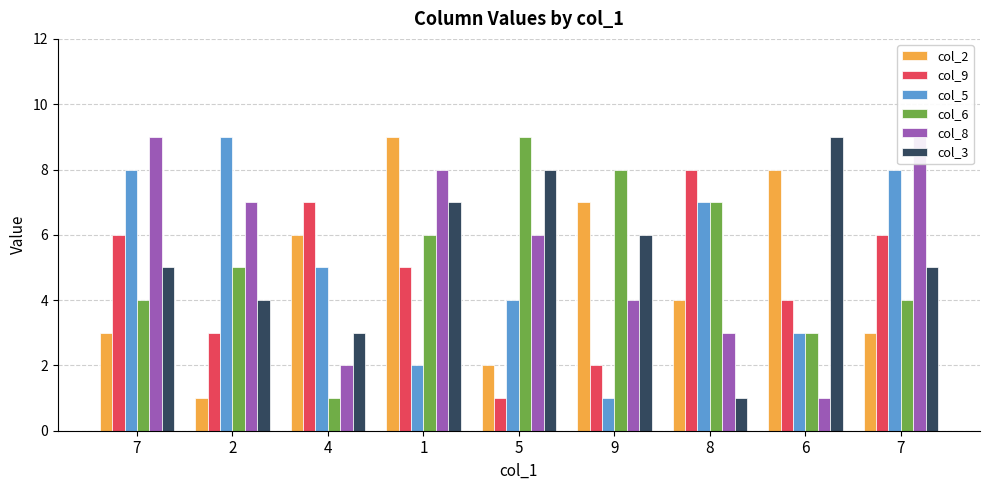

What is the value of the col_9 bar at the 2nd from the left?

3